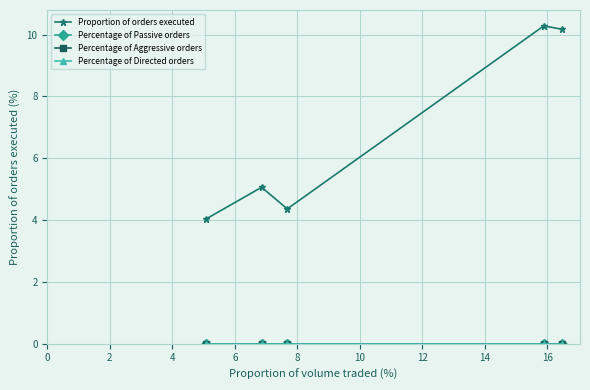

Does the chart have visible grid lines?

Yes